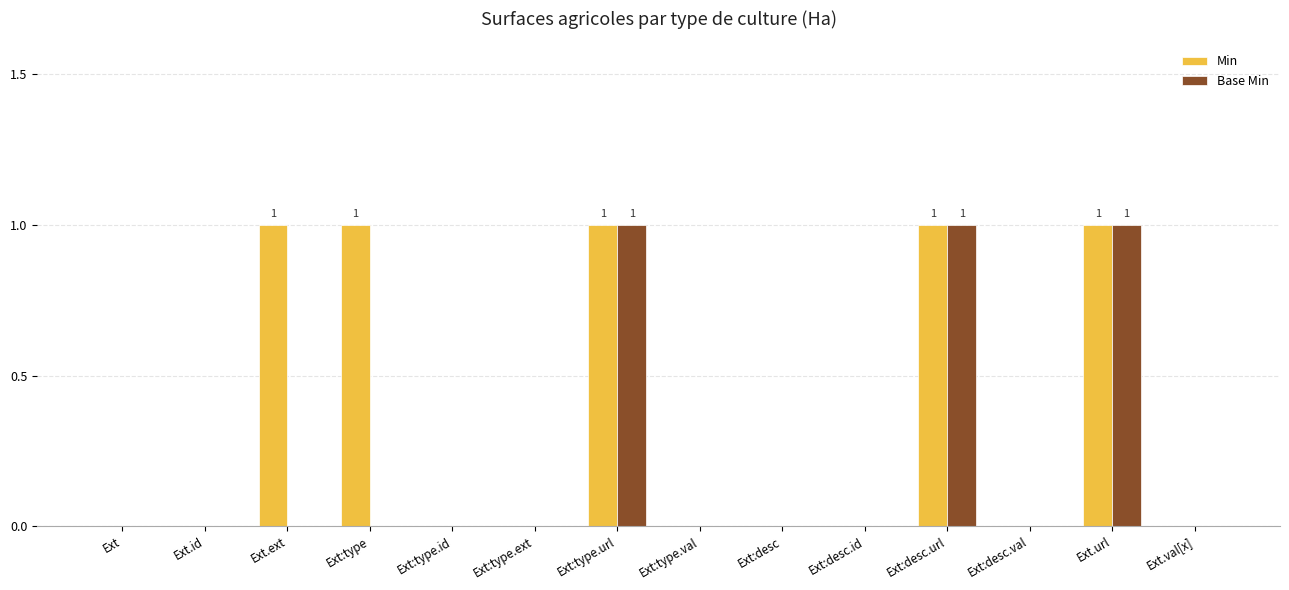

Which series has the largest total across all categories?

Min